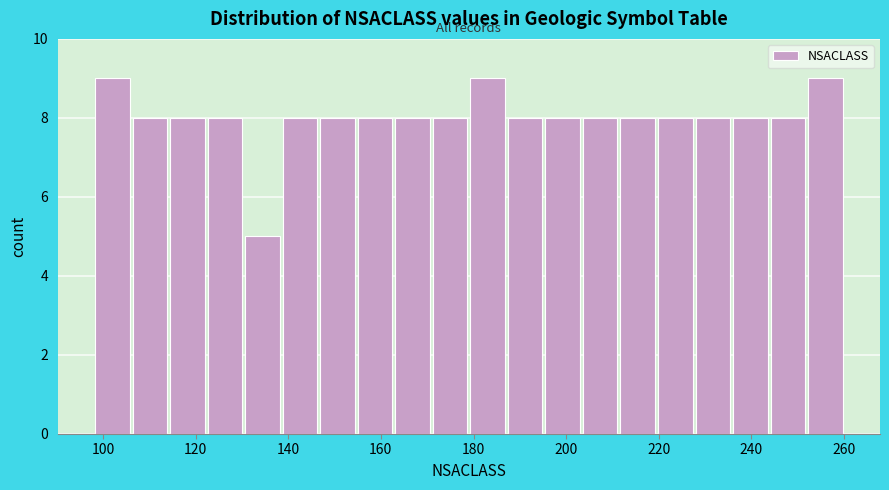

Reading left to right, transcribe this chart: for each bar, give the range it covers on the x-axis and its height. Neither the bar edges nor the heights are printed on the chart, so give them approximately, as read against the axes.

98 to 106: 9
106 to 114: 8
114 to 122: 8
122 to 130: 8
130 to 138: 5
138 to 146: 8
146 to 154: 8
154 to 162: 8
162 to 170: 8
170 to 180: 8
180 to 188: 9
188 to 196: 8
196 to 204: 8
204 to 212: 8
212 to 220: 8
220 to 228: 8
228 to 236: 8
236 to 244: 8
244 to 252: 8
252 to 260: 9